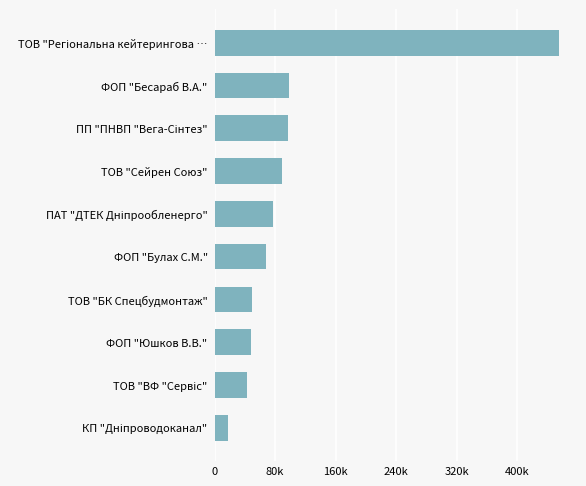

Does the chart contain any negative values?

No